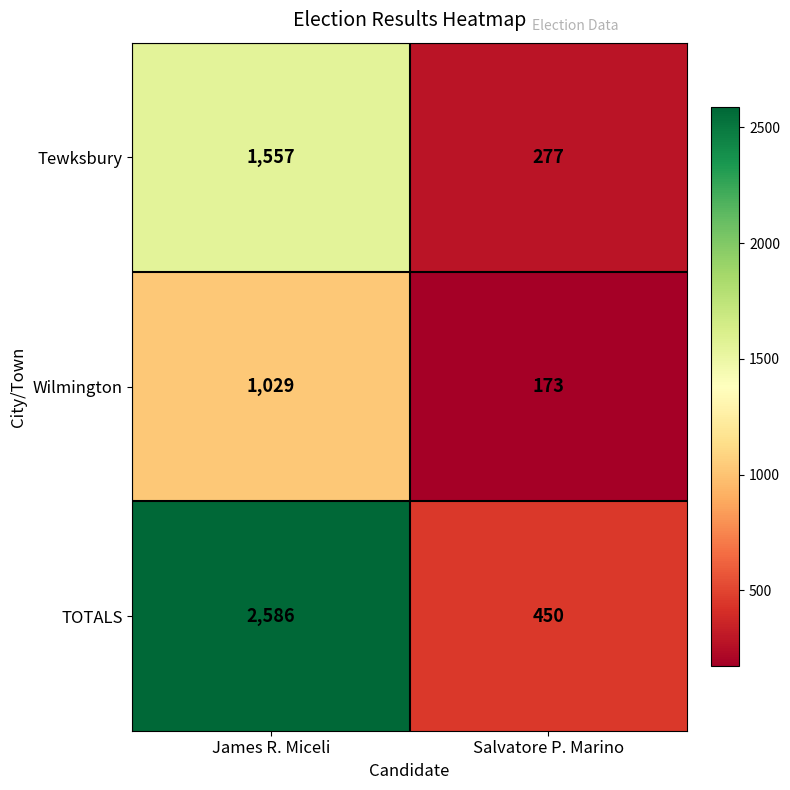

What is the sum of all Tewksbury values?

1834